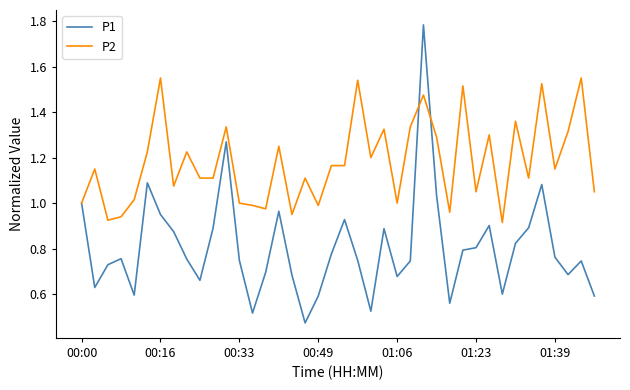

What is the sum of all P1 values?

32.2